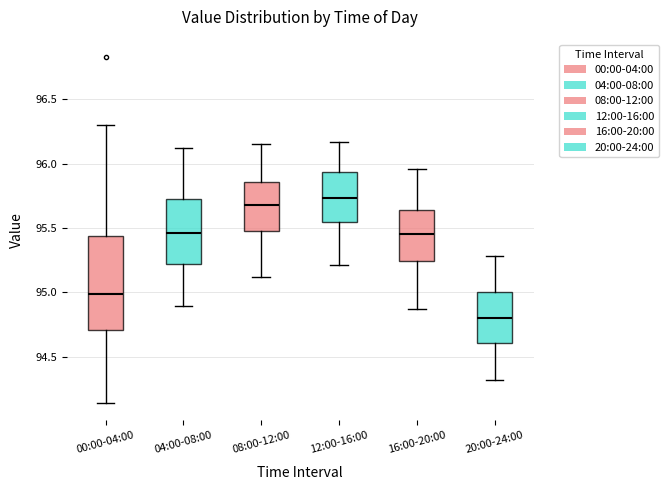

Which box's median line is the lowest?

20:00-24:00